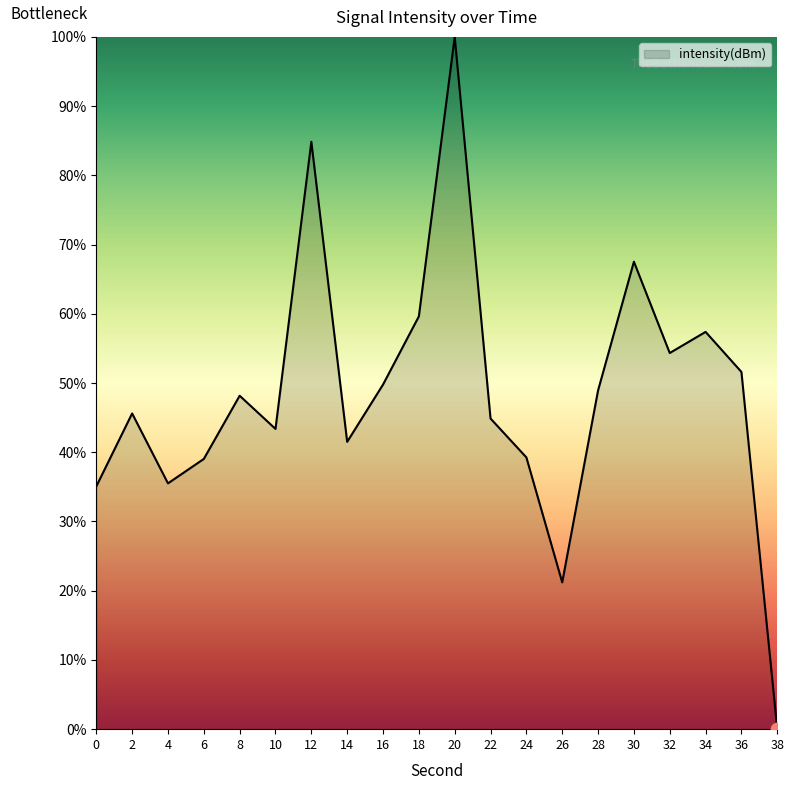

What is the change in value from 36 to 38?

-51.6